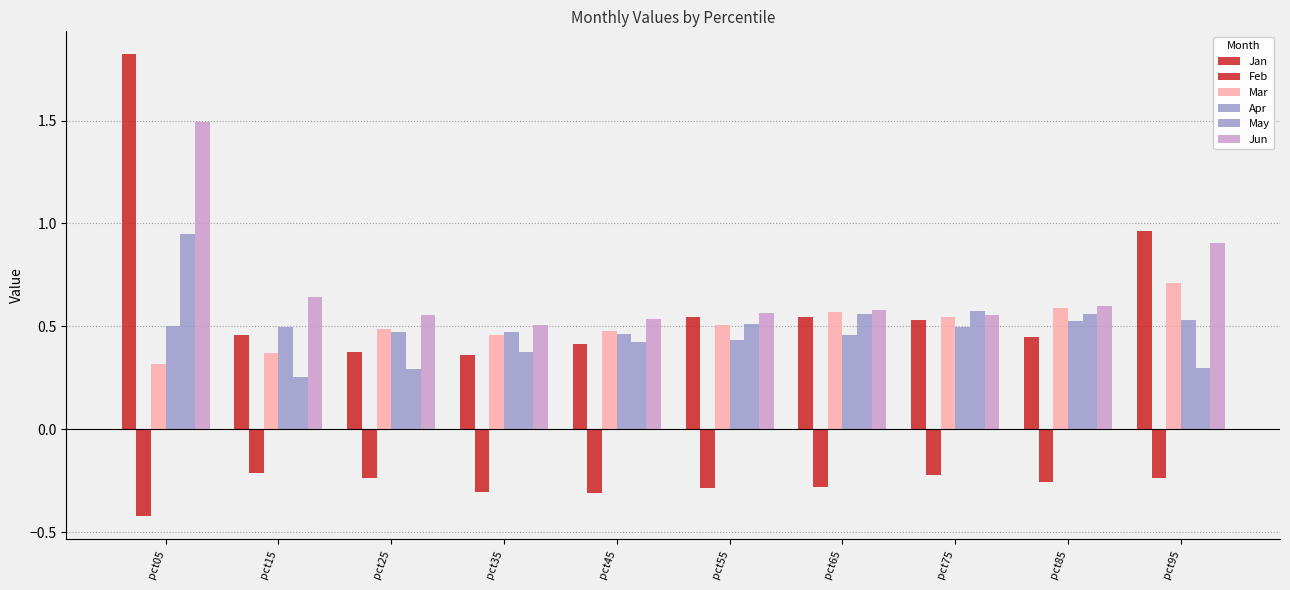

What is the total value across all series at pct65?

2.4